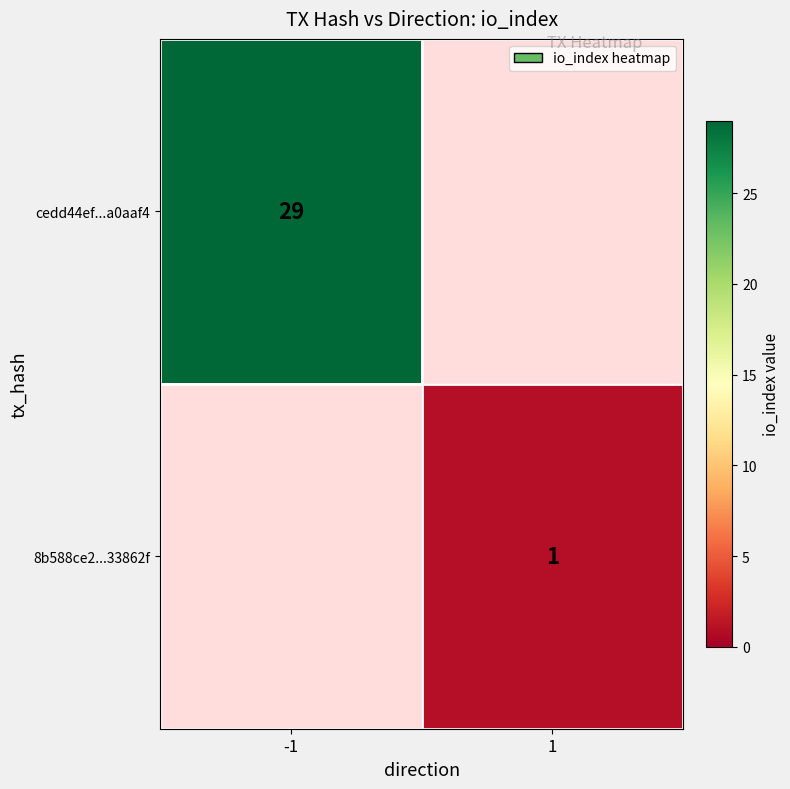

The cedd44ef...a0aaf4 series shows 7 at -1. True or false?

False